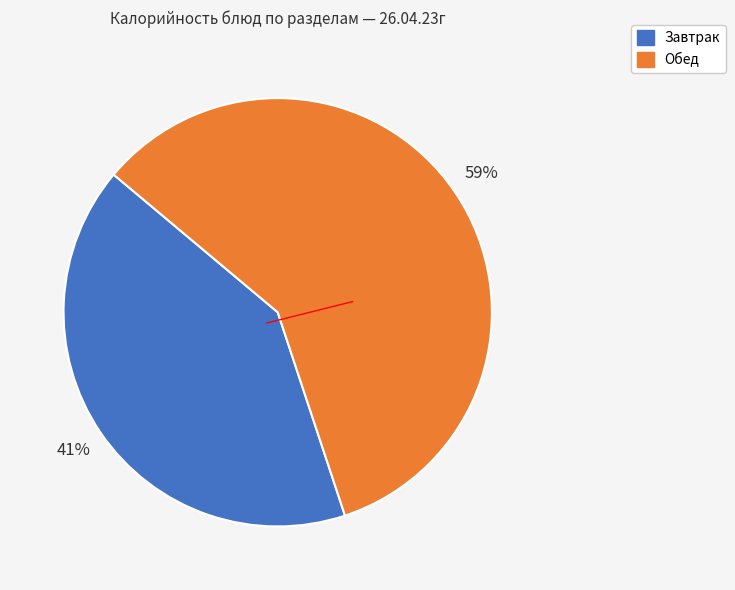

To the nearest percent, what is the difference between the largest and smallest slice percentages?

18%